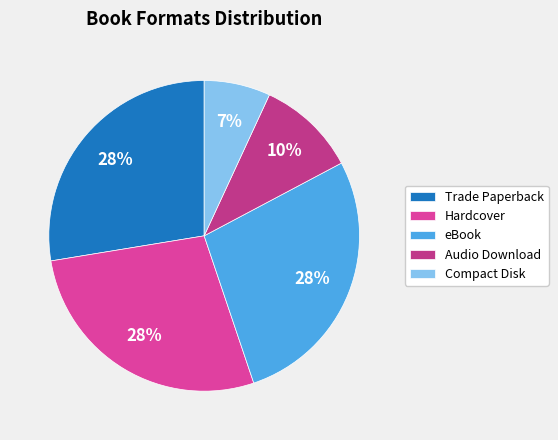

Is it true that Compact Disk is 17% of the pie?

False